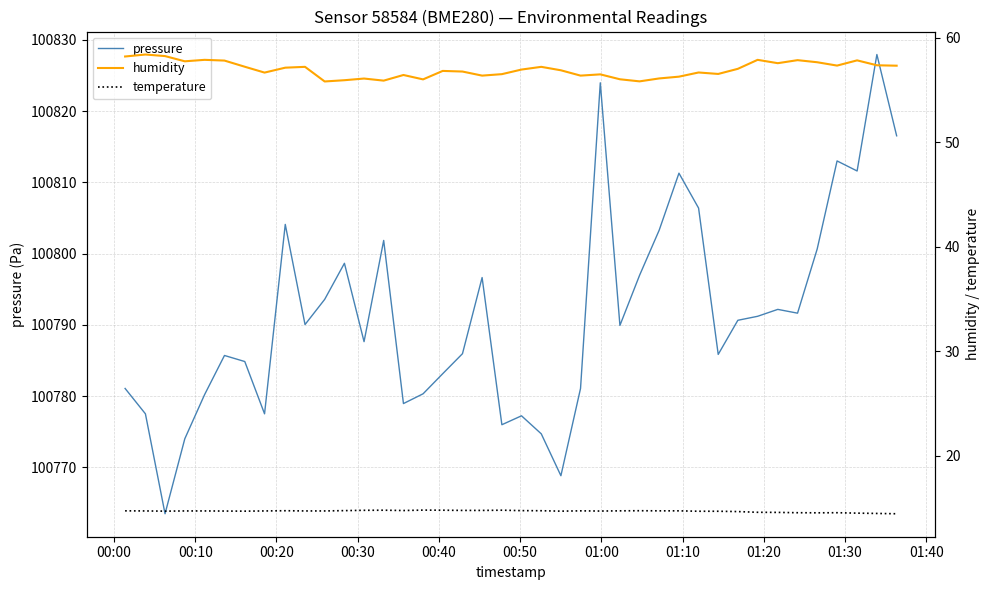

Count the number of categories in the chart.

40